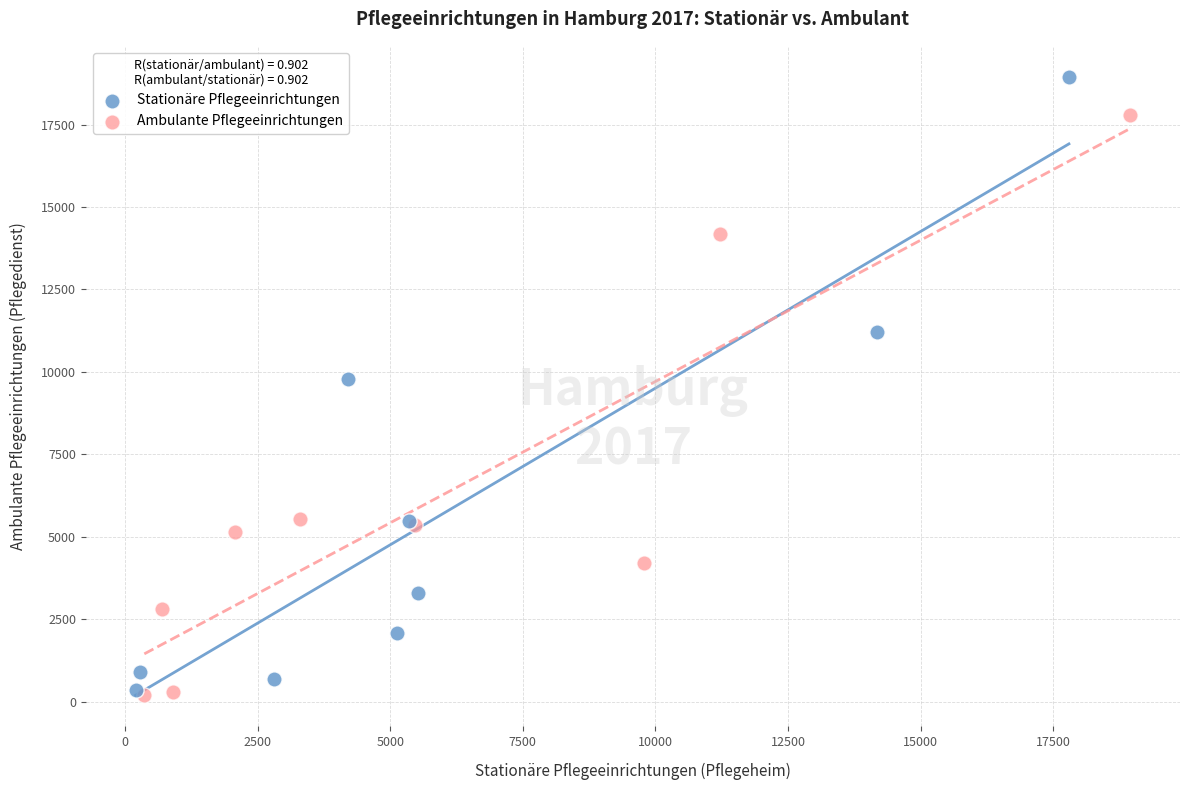

Which series has the widest spread of Y values?

Stationäre Pflegeeinrichtungen